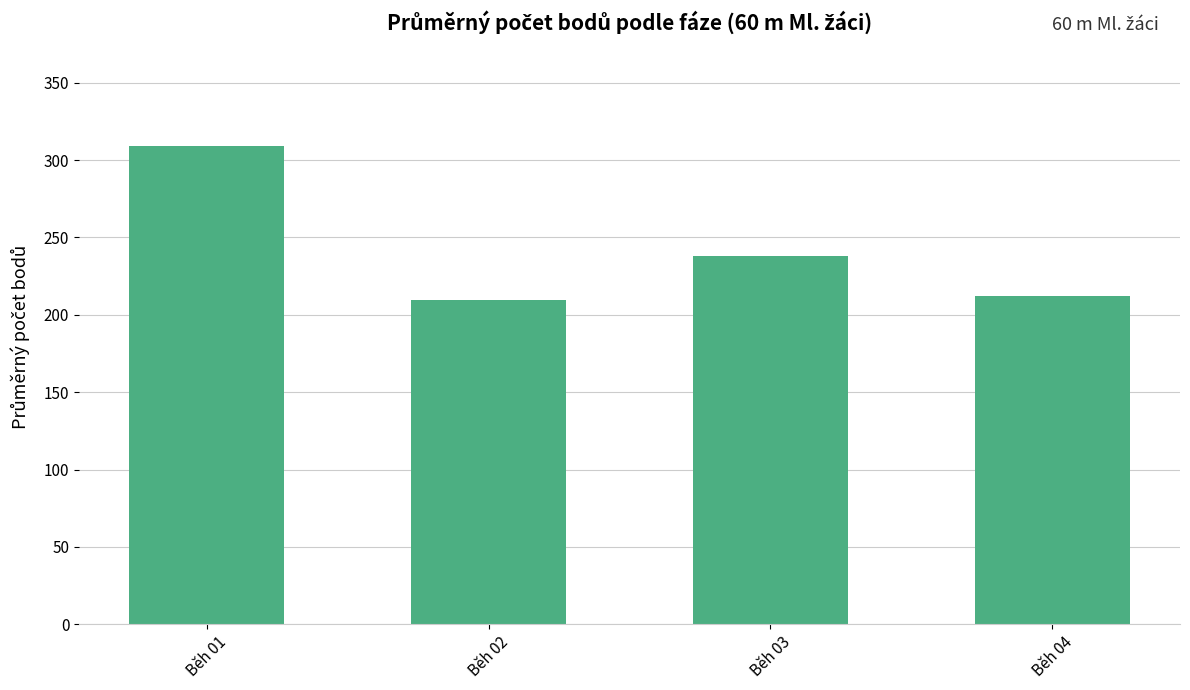

Does the chart contain any negative values?

No